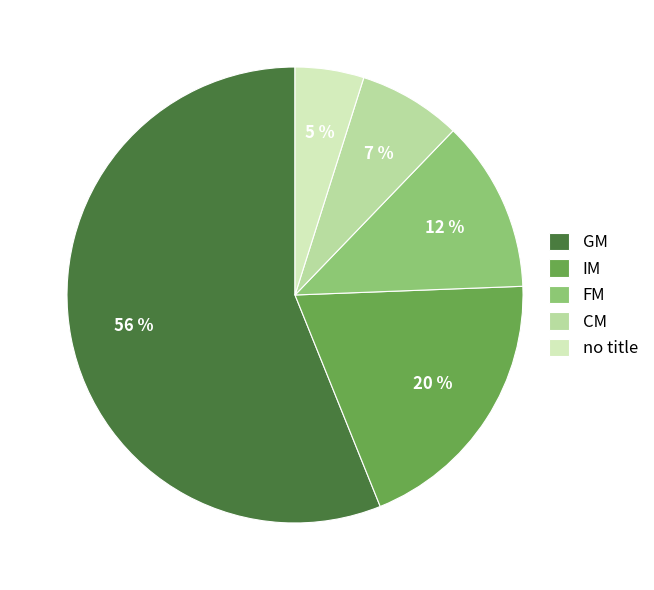

Combined, do CM and IM account for over 50%?

No